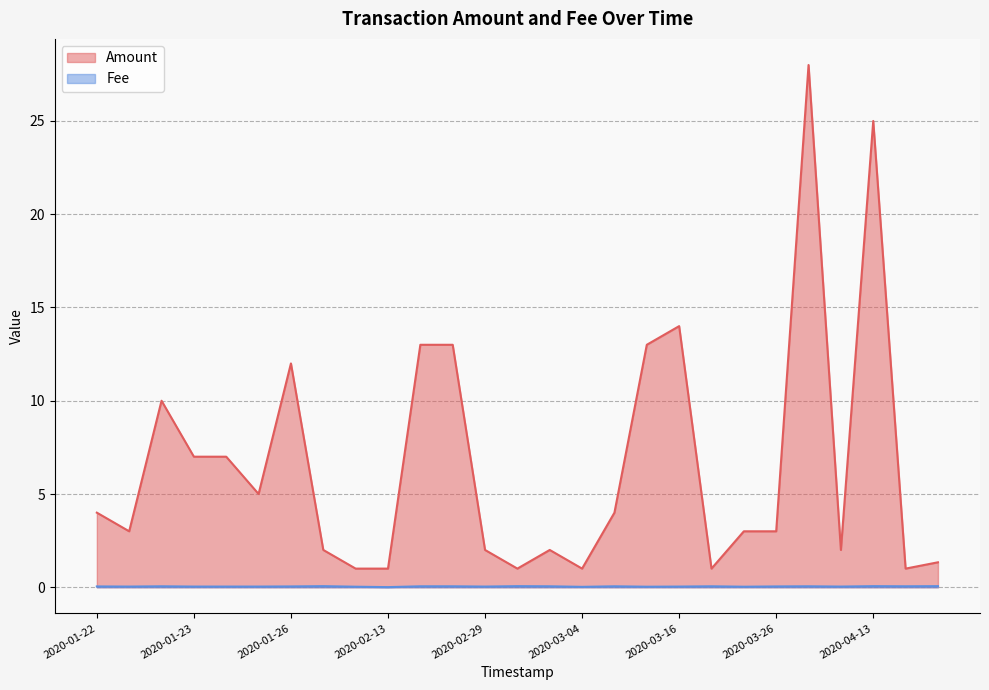

At which label is Fee closest to 0?

2020-02-13